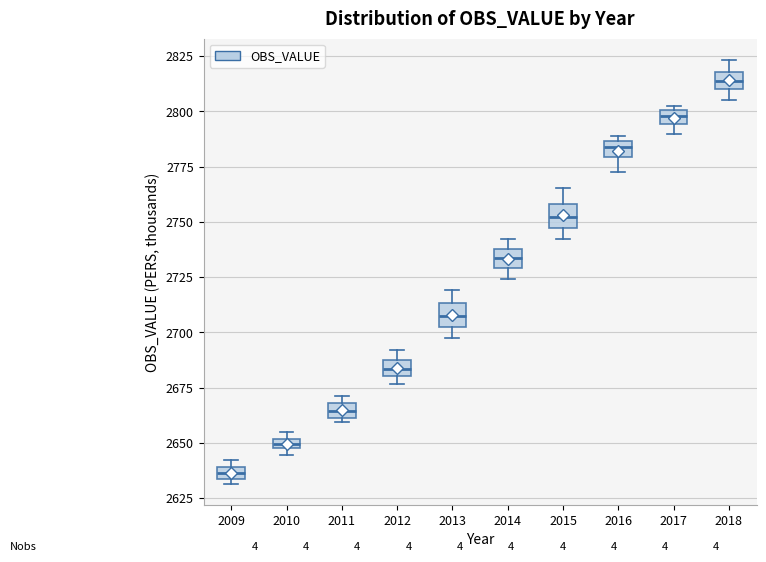

Which box's median line is the lowest?

2009